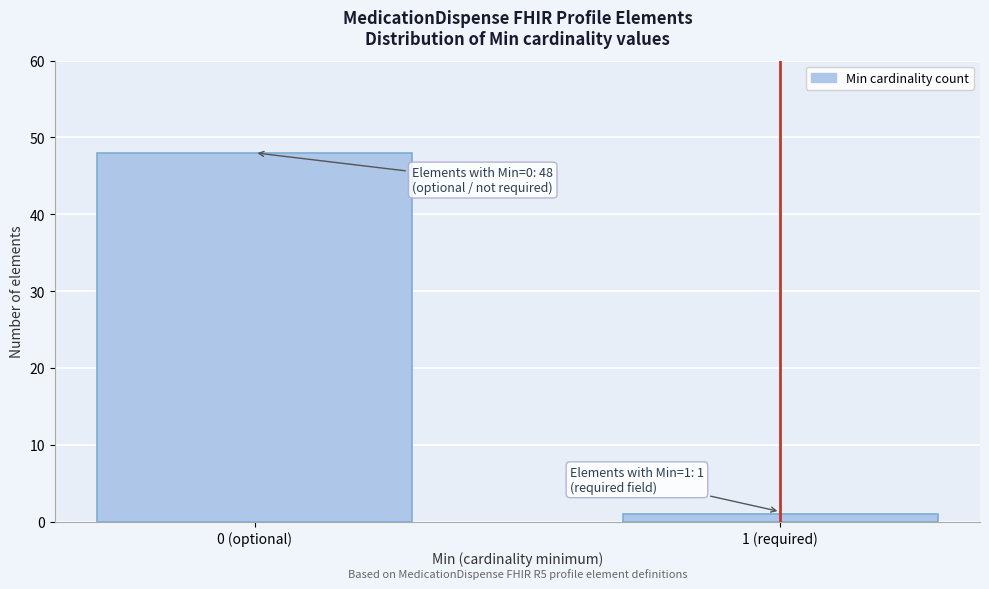

Reading right to left, list all the values displayed in this chart.

1 (required)=1	0 (optional)=48